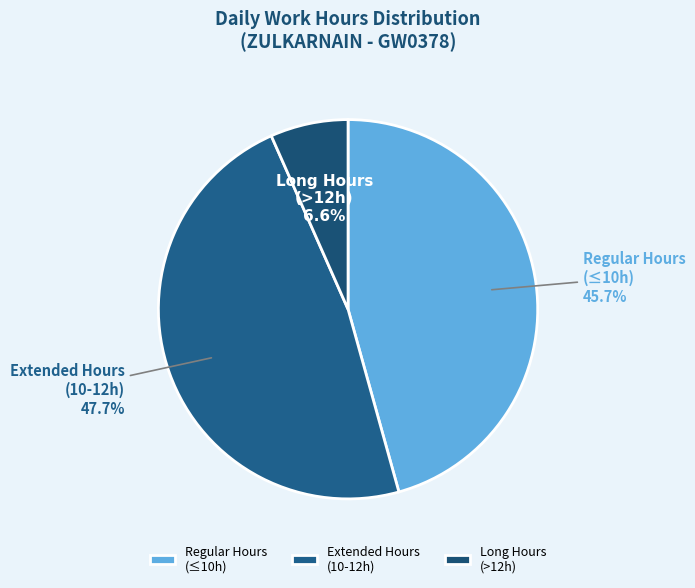

How many segments does this pie chart have?

3